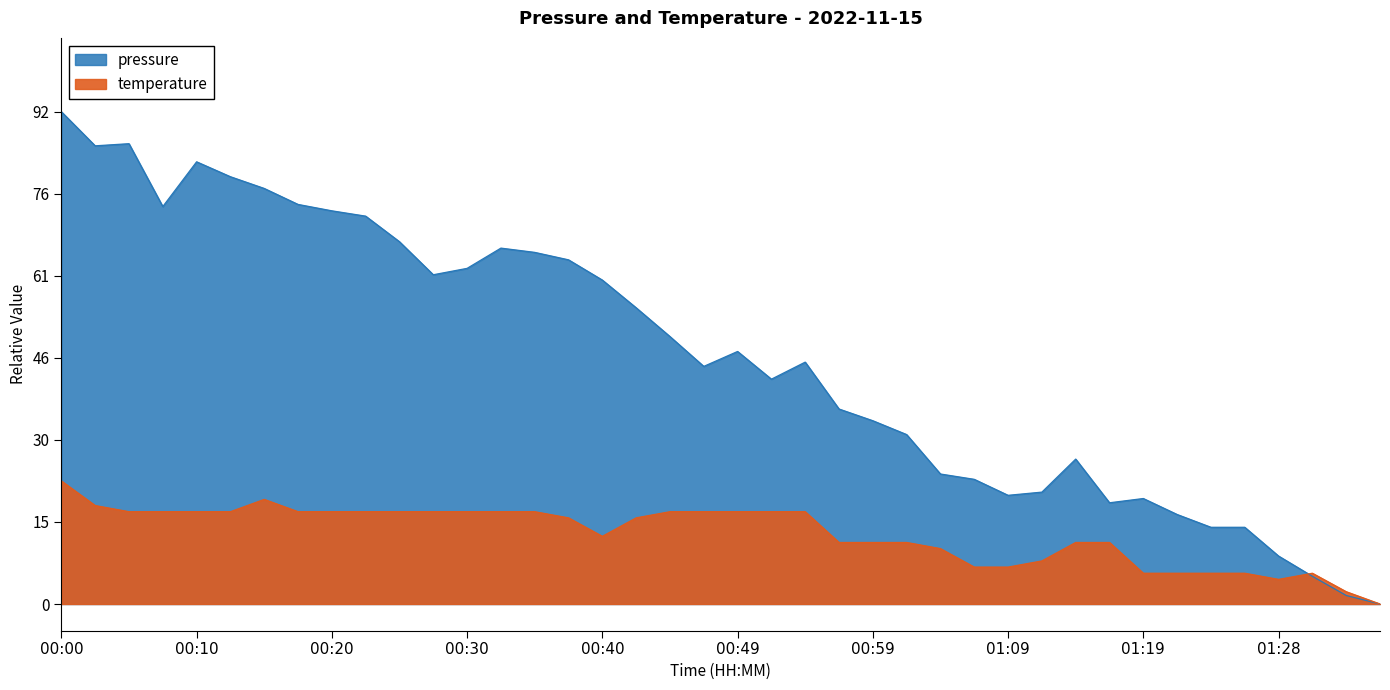

At how many categories does at least one series exceed 28?

26